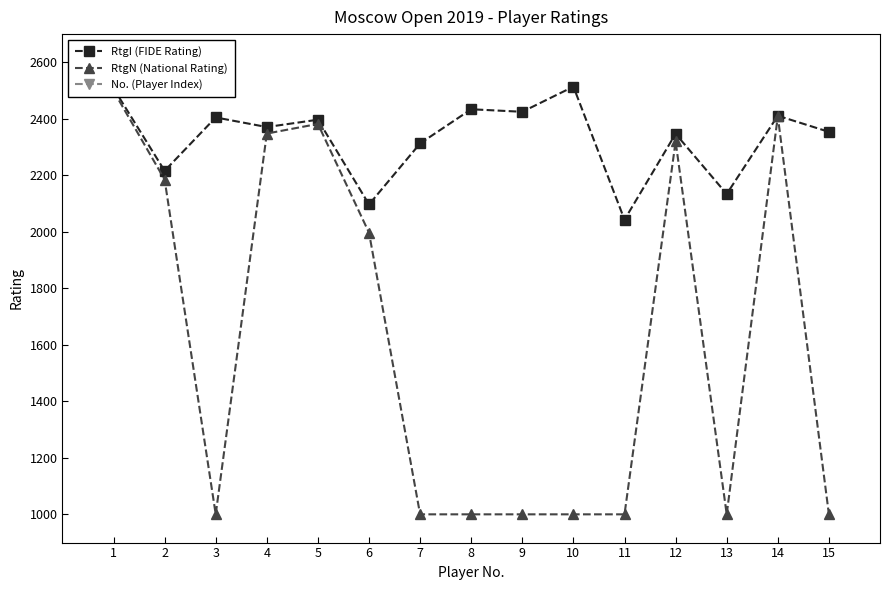

Rank the series at 3 from highest to lowest value.

RtgI (FIDE Rating), RtgN (National Rating), No. (Player Index)